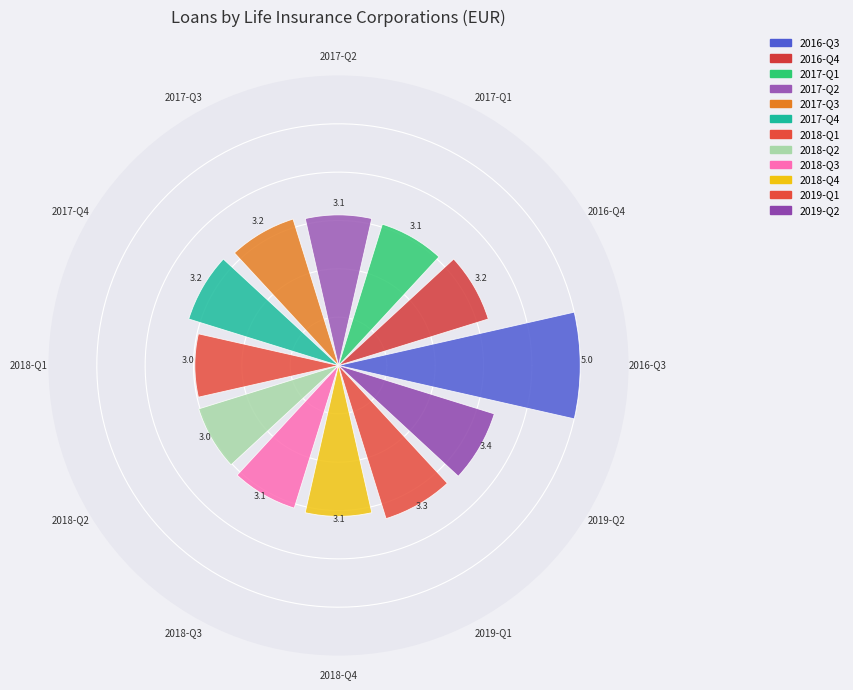

What is the difference between the second highest and minimum values?

0.4